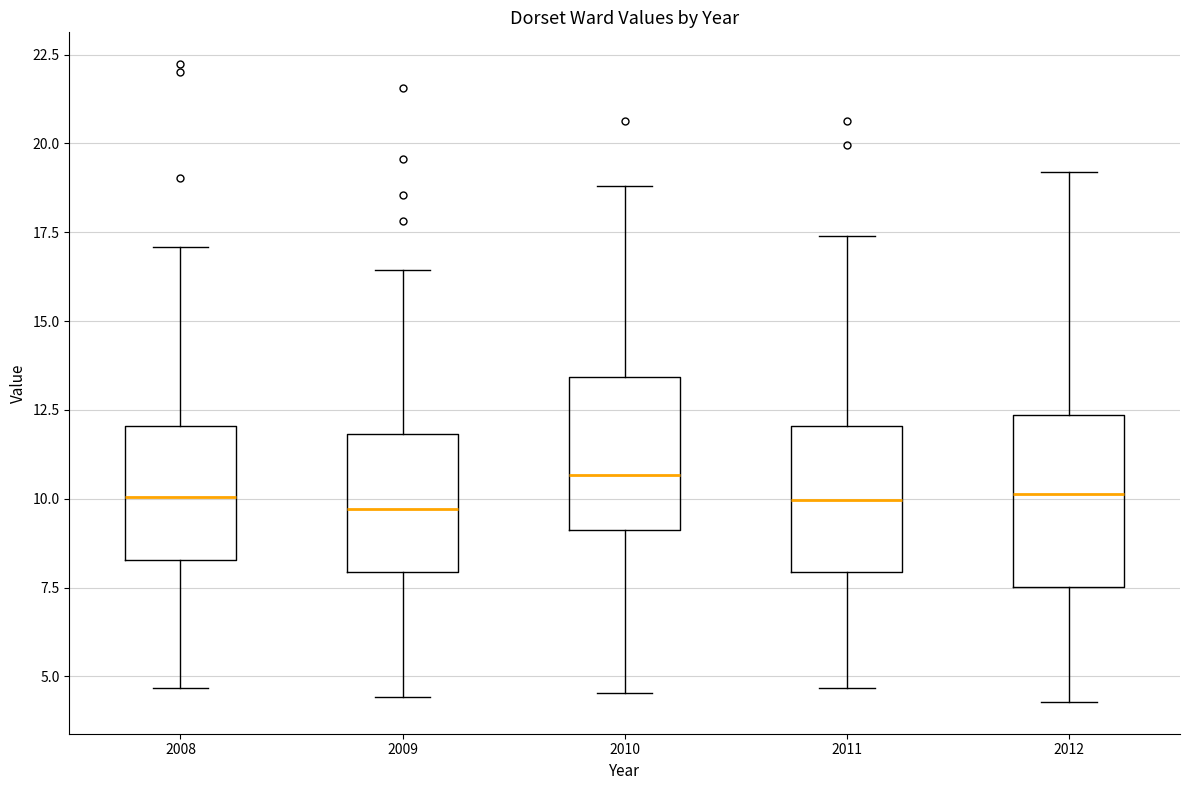

Where does the upper whisker of the box at x = 2011 end on the y-axis? The values are not printed on the chart, so give them approximately, as read against the axis.

17.5